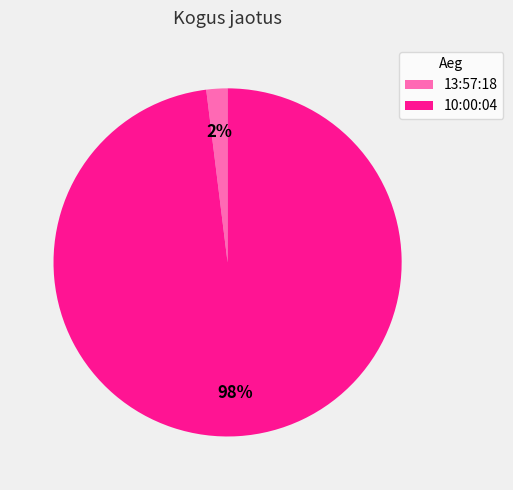

To the nearest percent, what is the difference between the largest and smallest slice percentages?

96%